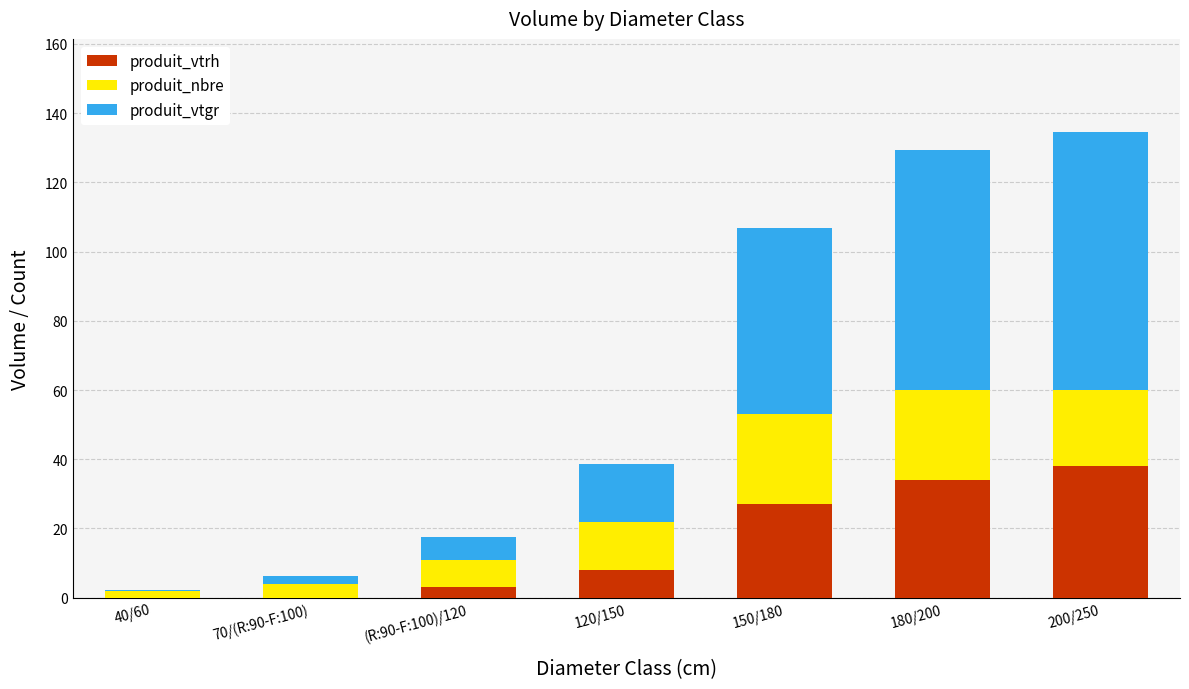

The produit_vtrh series shows 51.1 at 200/250. True or false?

False